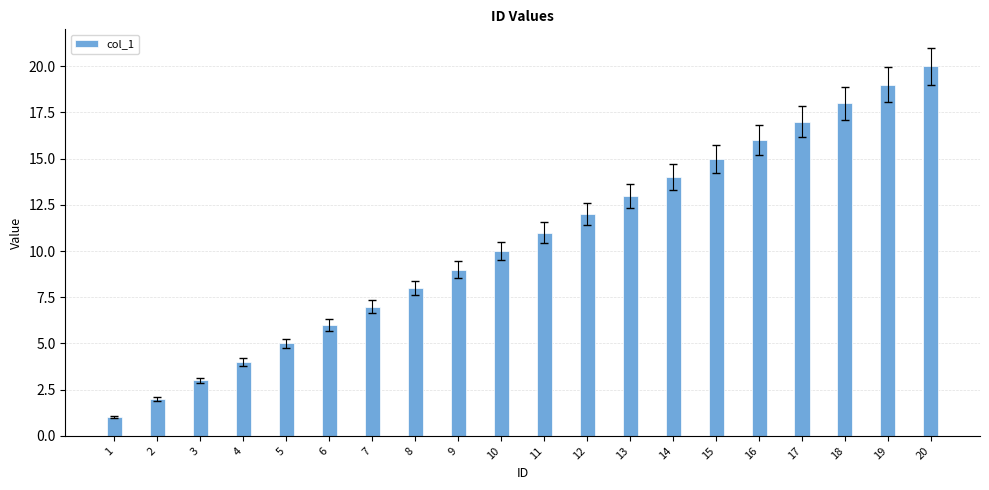

What is the value of the 10th bar from the left?

10